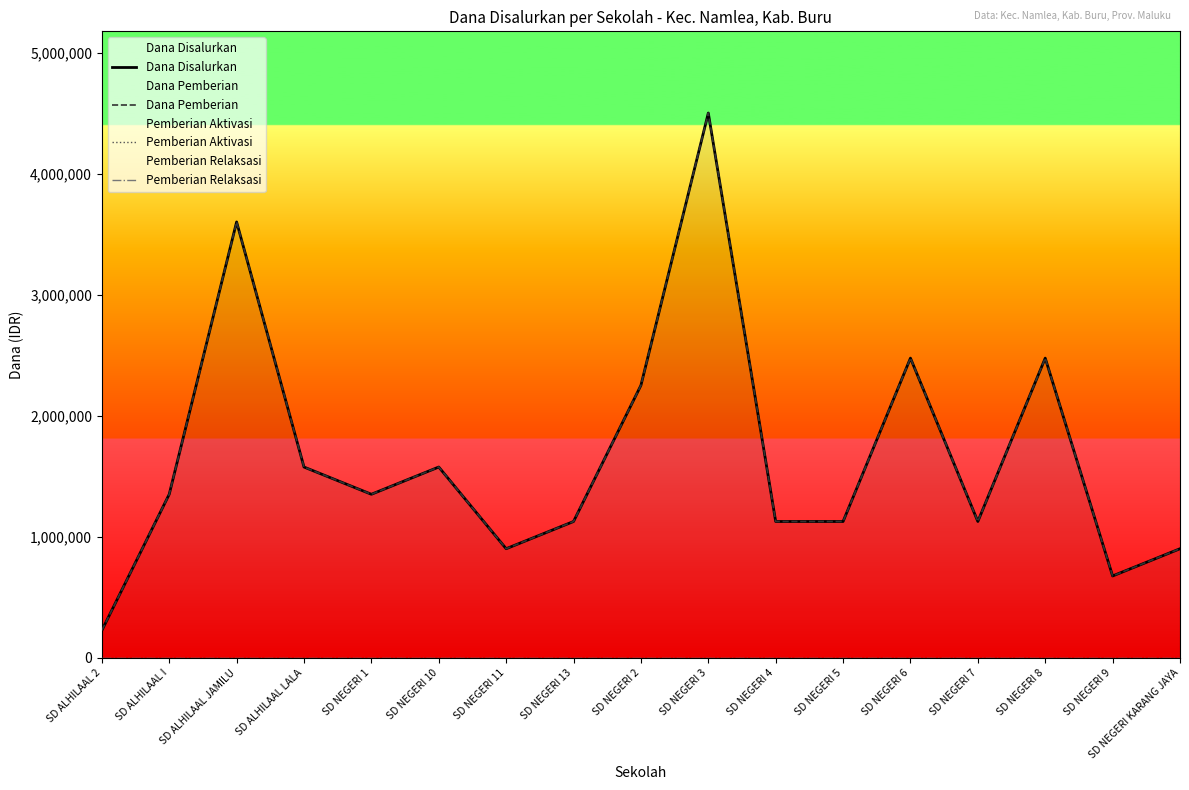

At which category is the sum across all series the highest?

SD NEGERI 3